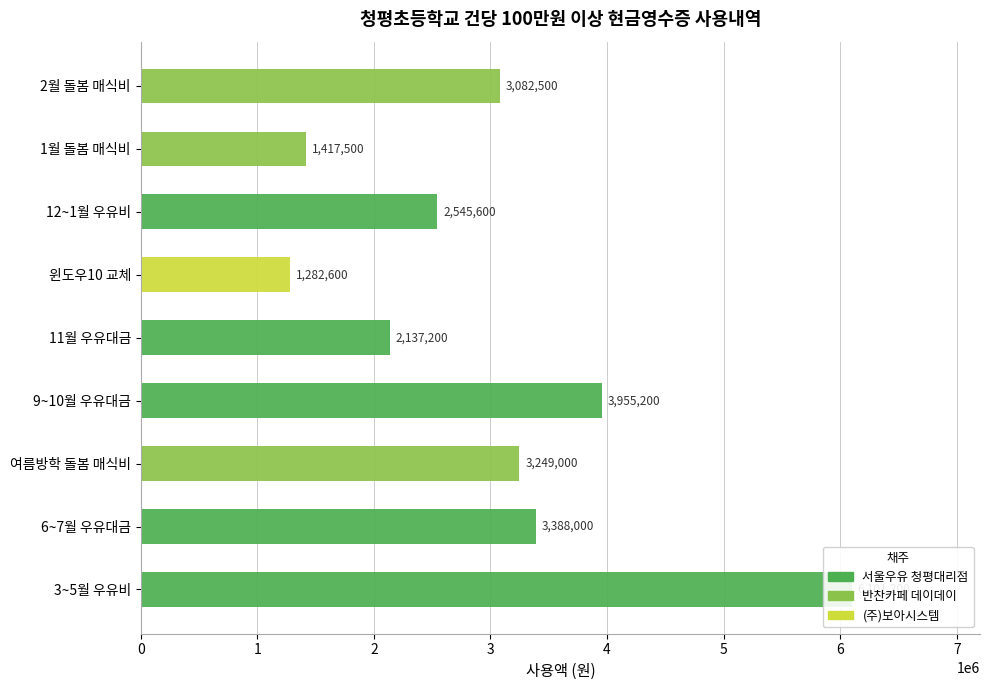

What is the value of the 4th bar from the left?

3955200